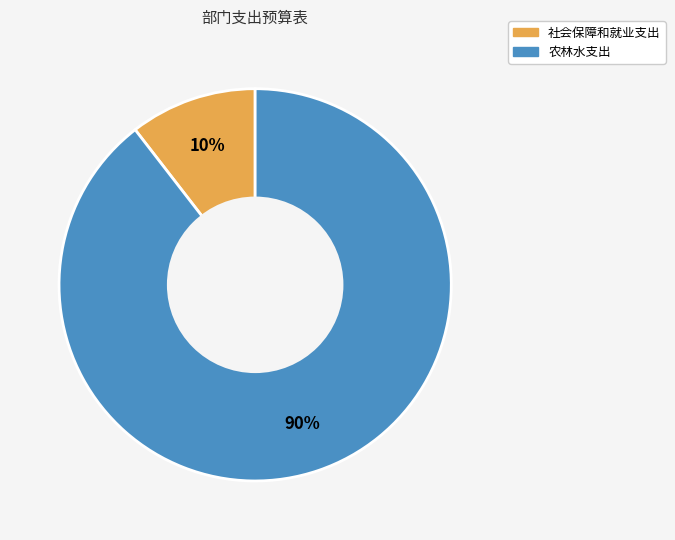

Which has a higher value, 农林水支出 or 社会保障和就业支出?

农林水支出